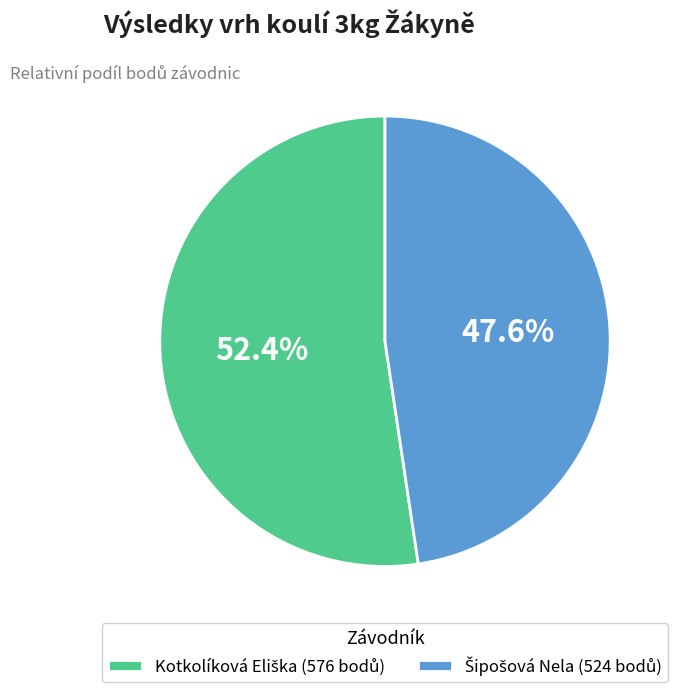

Does any single category account for the majority?

Yes